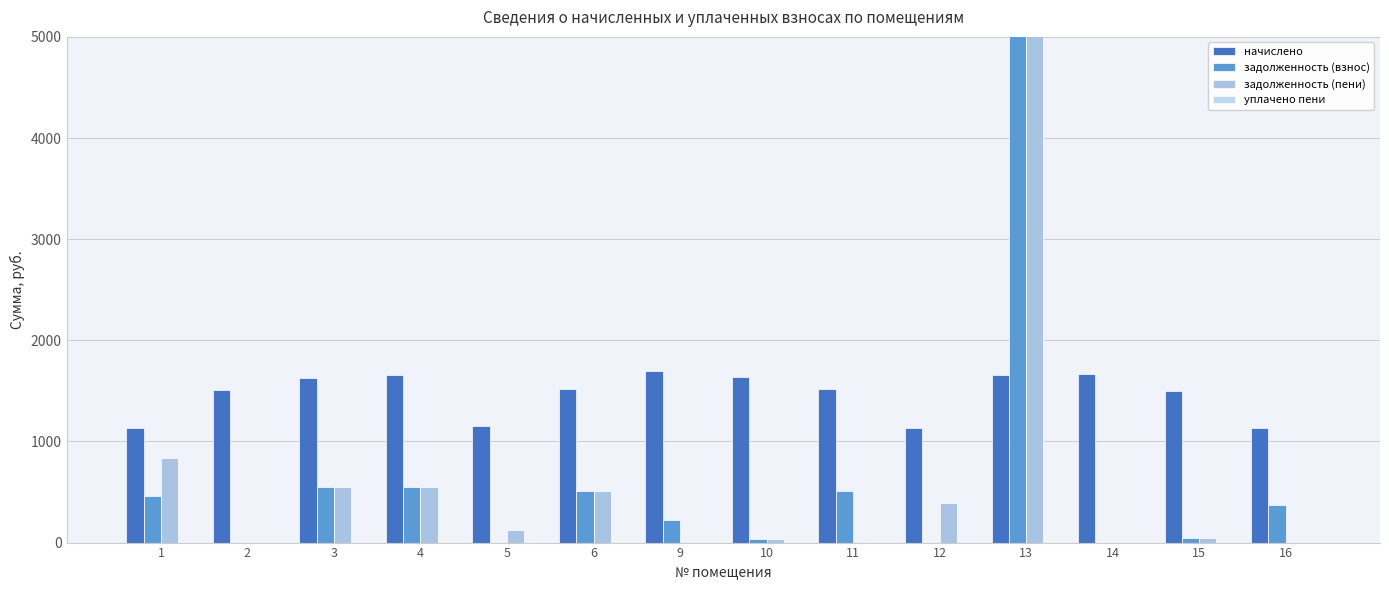

What is the spread (max minus min) of values at 12?

1136.5